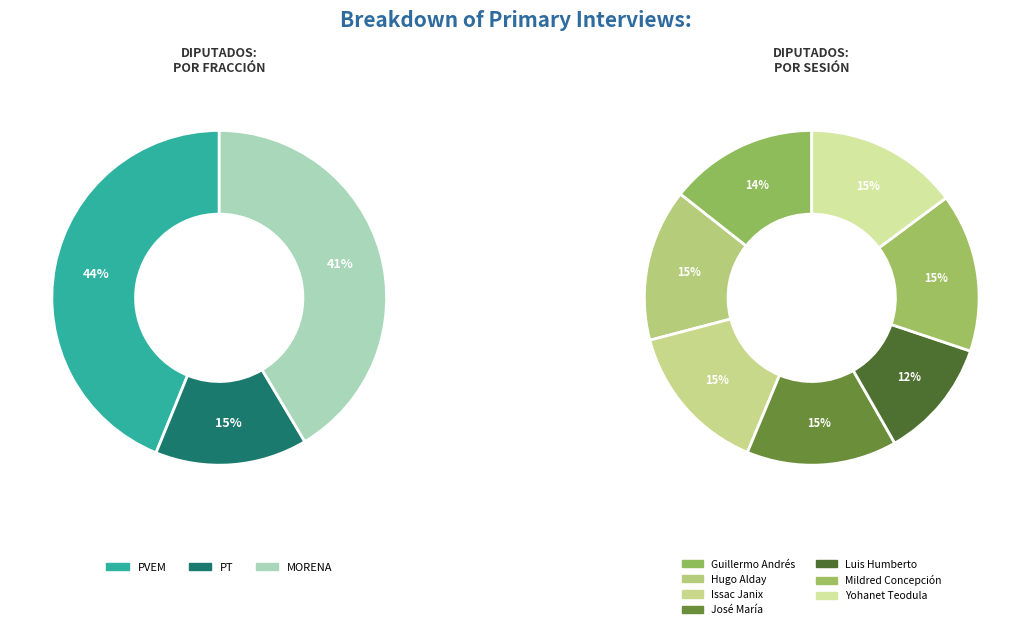

What portion of the pie excludes Yohanet Teodula Torres Muñoz?

85.2%